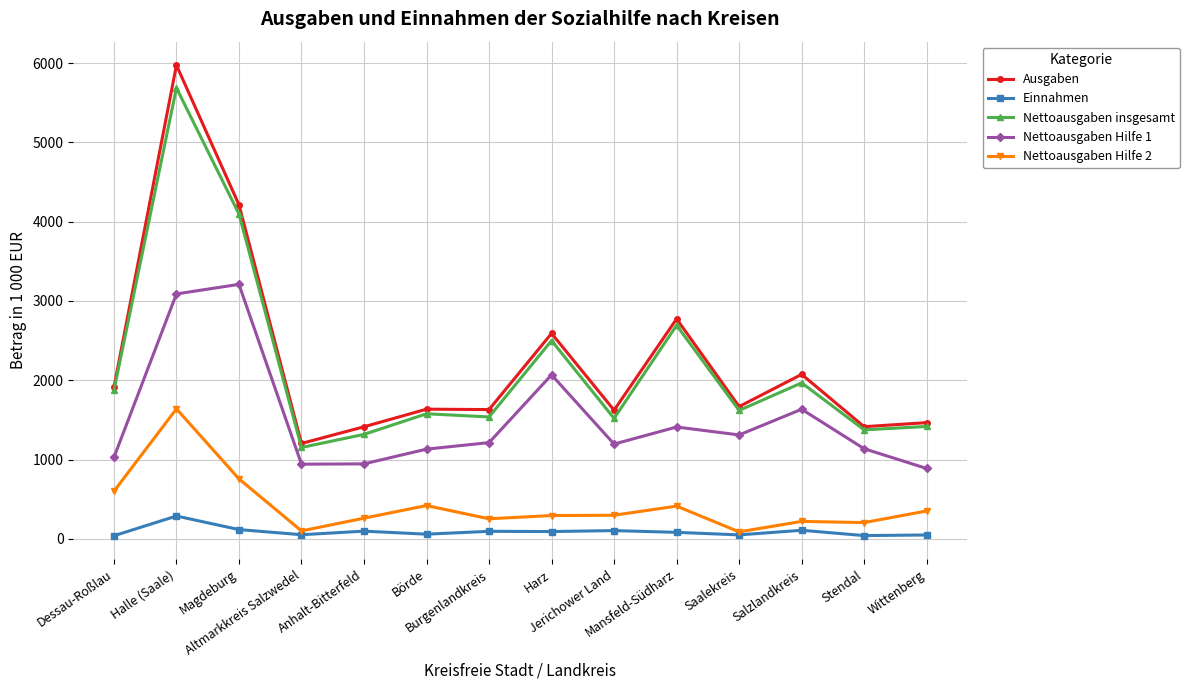

True or false: Ausgaben and Nettoausgaben Hilfe 1 intersect in this chart.

False